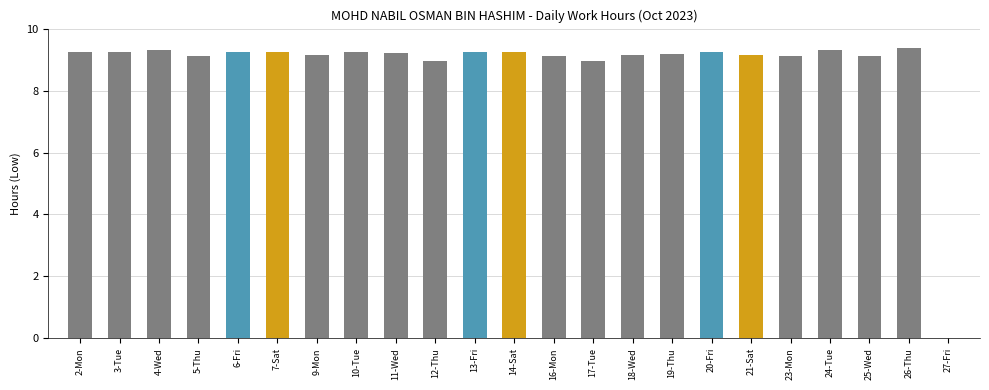

What is the sum of the values at 18-Wed and 5-Thu?

18.3